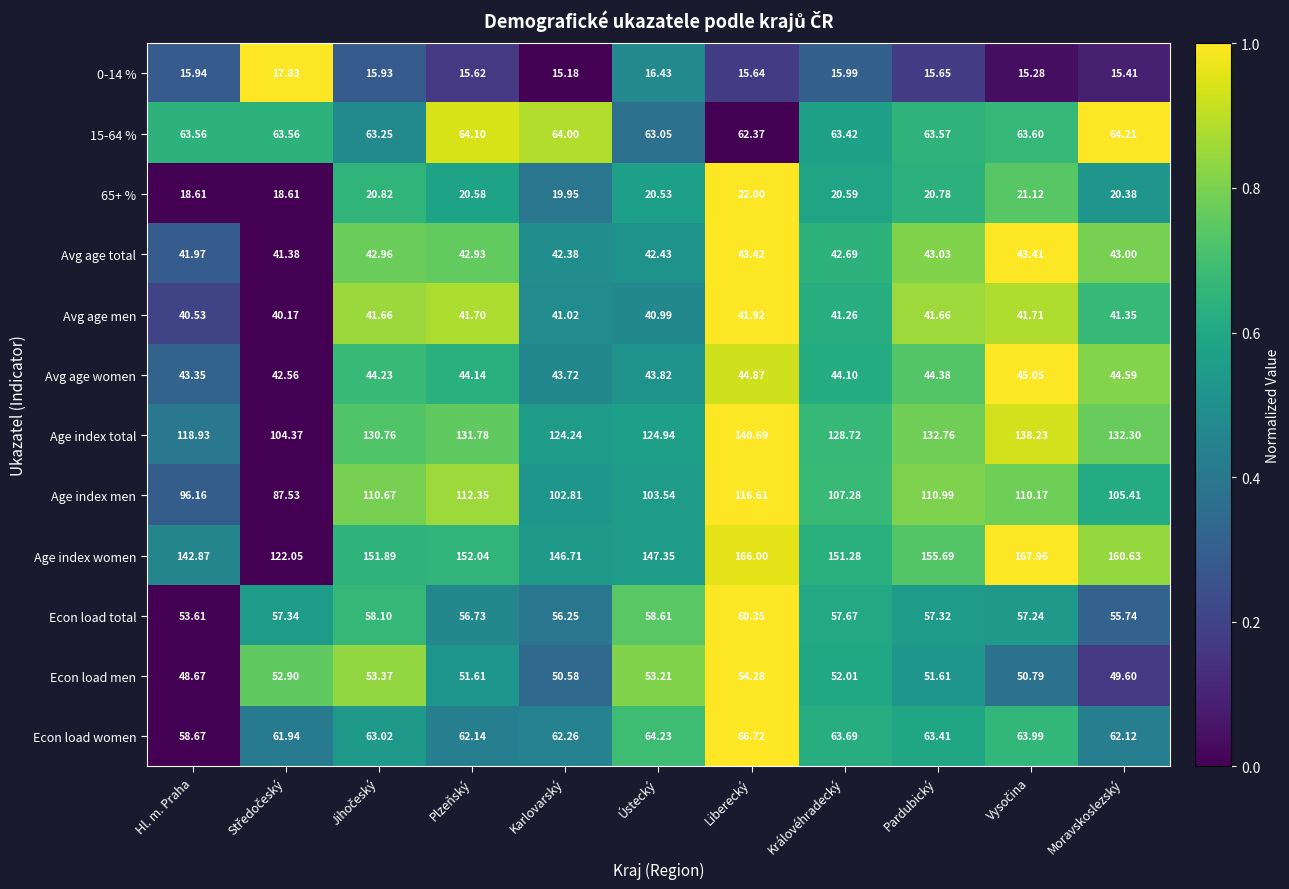

At which category is the sum across all series the highest?

Liberecký